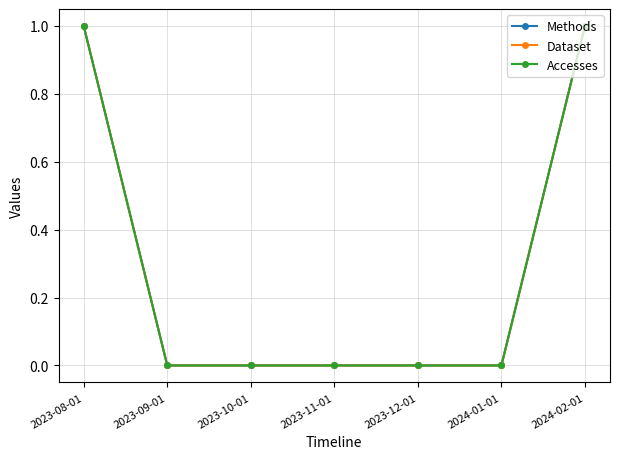

True or false: Methods and Accesses intersect in this chart.

False